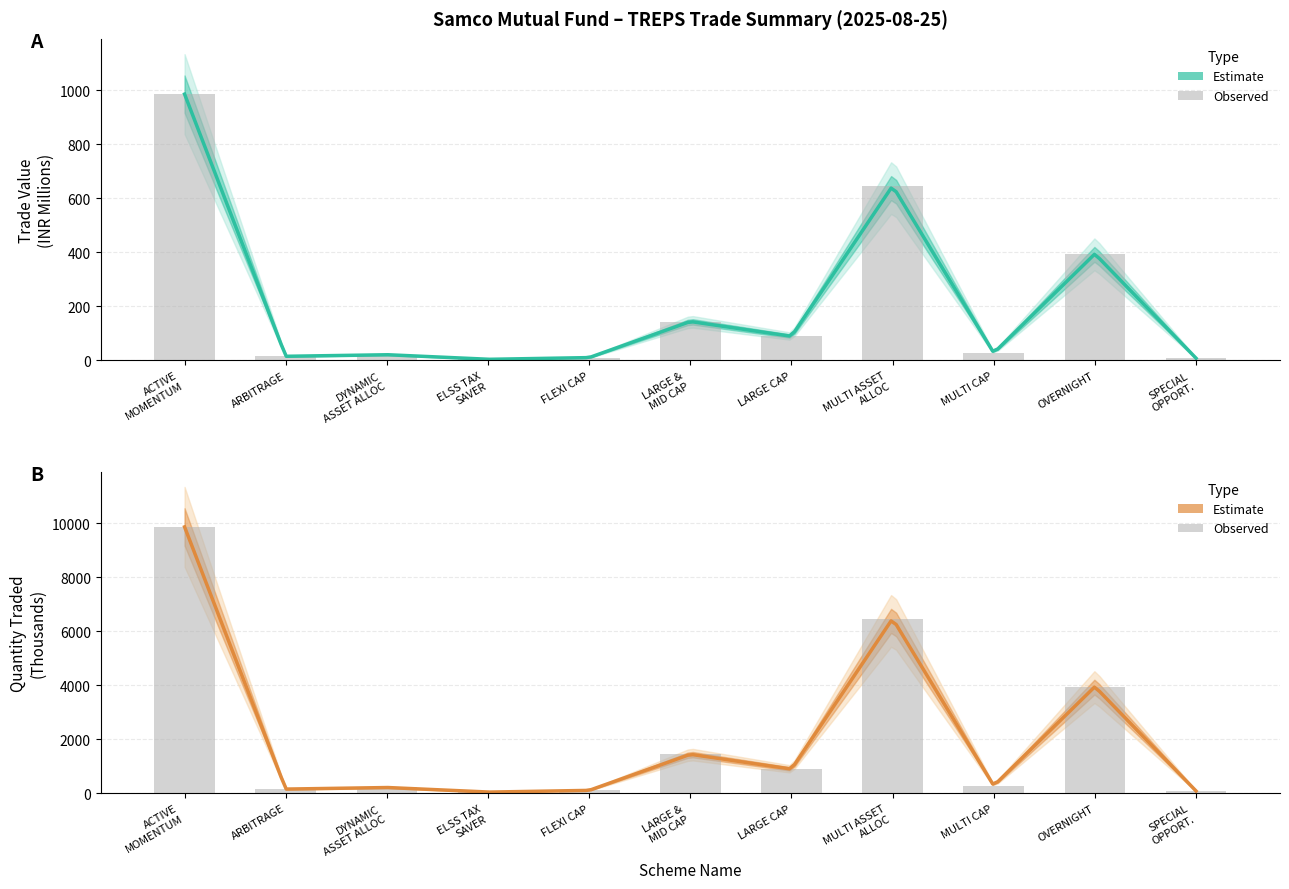

What is the difference between the maximum and minimum values in the Trade Value (INR) series?

9814.0